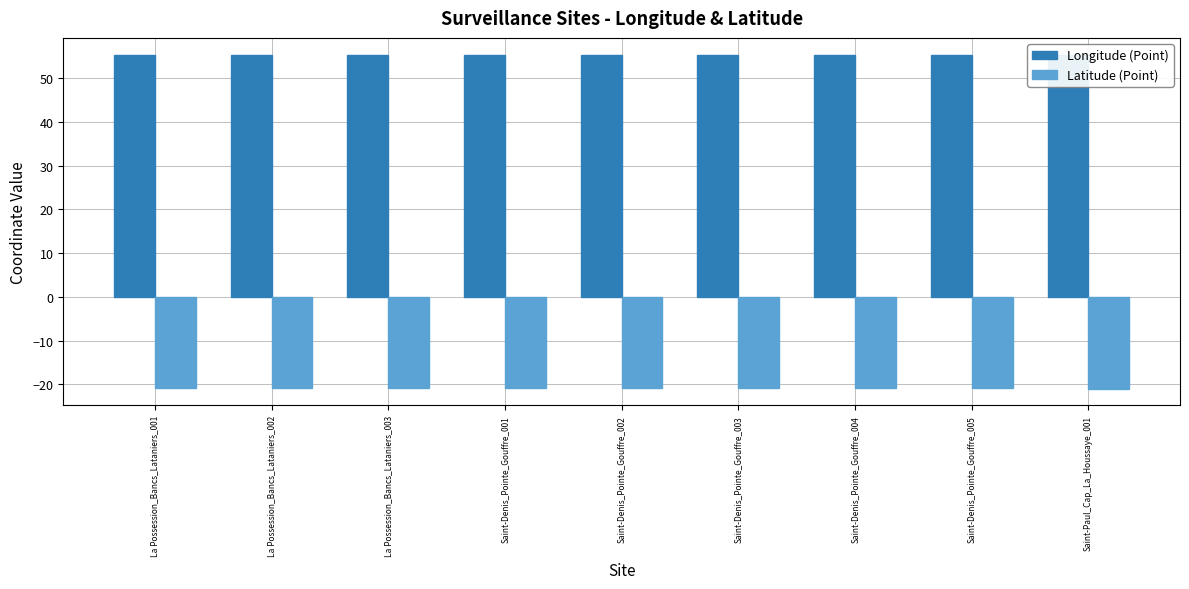

Is the value of Longitude (Point) at Saint-Denis_Pointe_Gouffre_002 greater than the value of Latitude (Point) at Saint-Denis_Pointe_Gouffre_002?

Yes